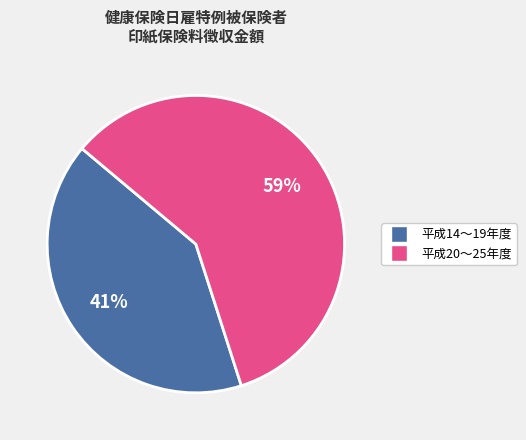

Count the number of slices in the pie.

2